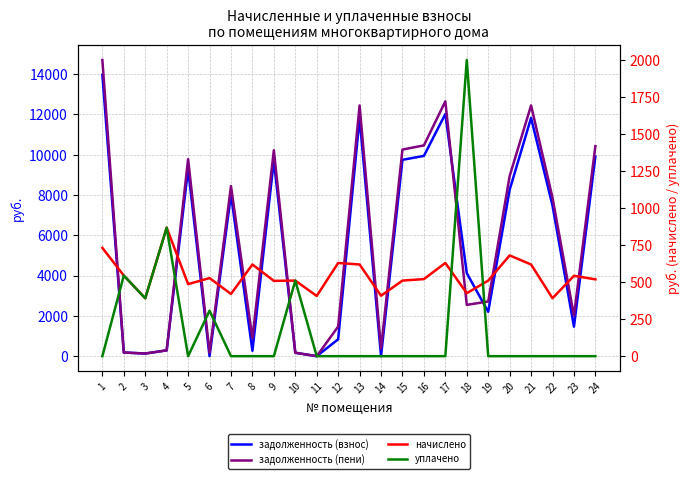

What is the difference between the maximum and minimum values in the задолженность (взнос) series?

13968.1